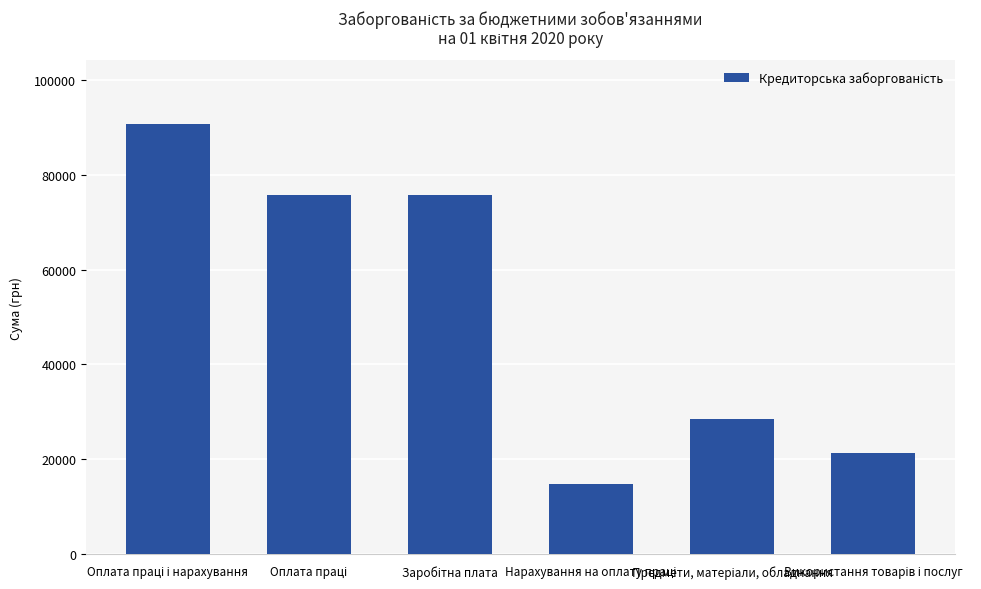

What is the difference between the maximum and second lowest values?

69298.3